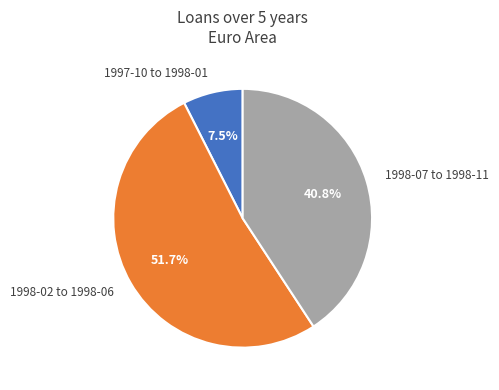

Rank the categories by value from lowest to highest.

1997-10 to 1998-01, 1998-07 to 1998-11, 1998-02 to 1998-06